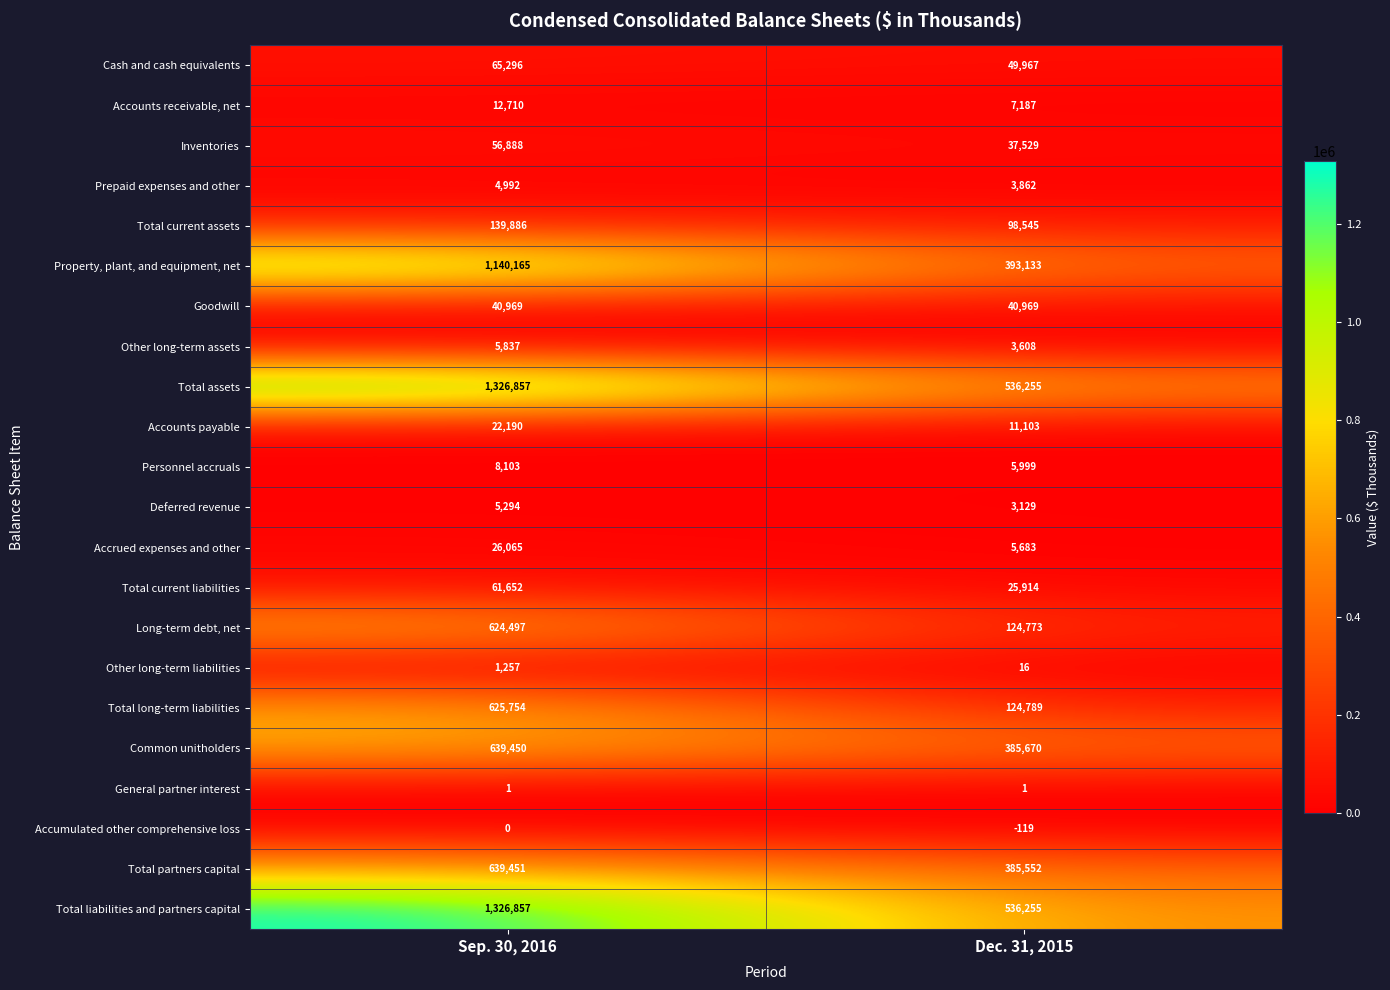

What is the maximum value shown in the chart?

1326857